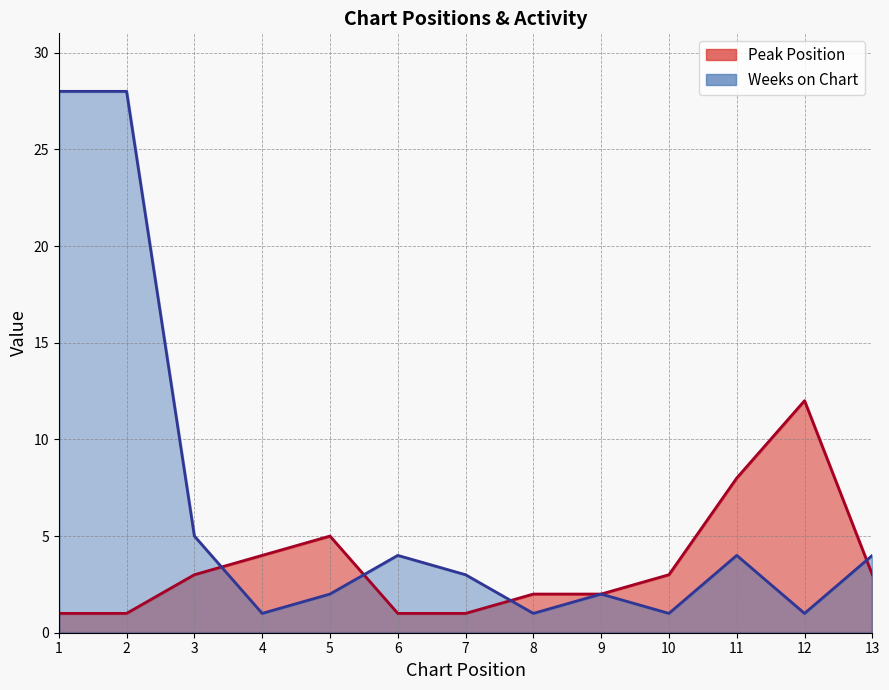

How many times do Weeks on Chart and Peak Position cross each other?

4